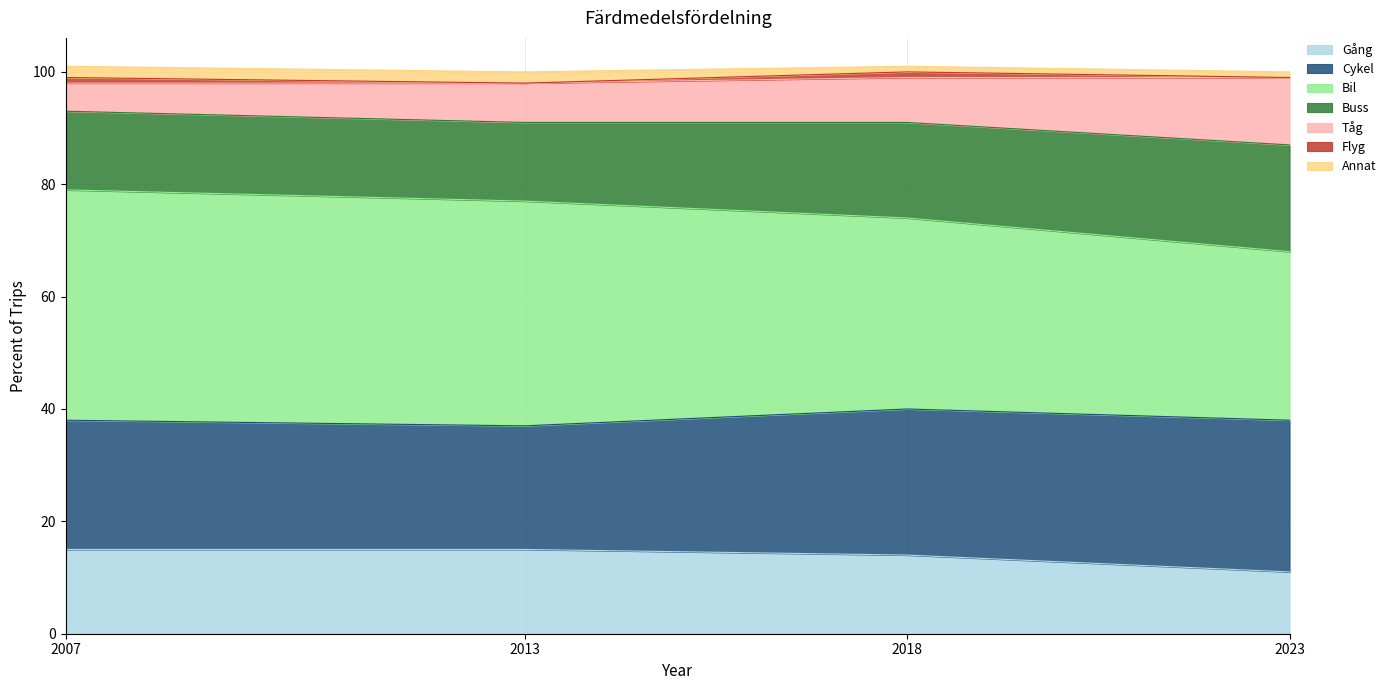

What is the minimum value for Gång?

11